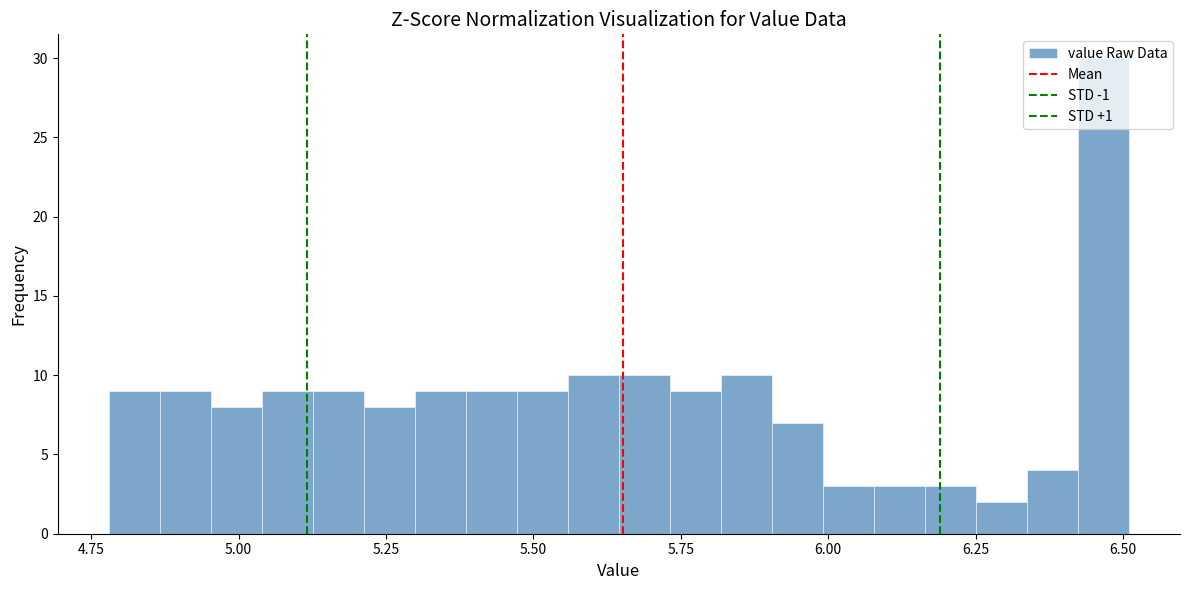

Around what value on the x-axis is the tallest bar? Give the approximate position of its centre, as read against the axis.

6.45